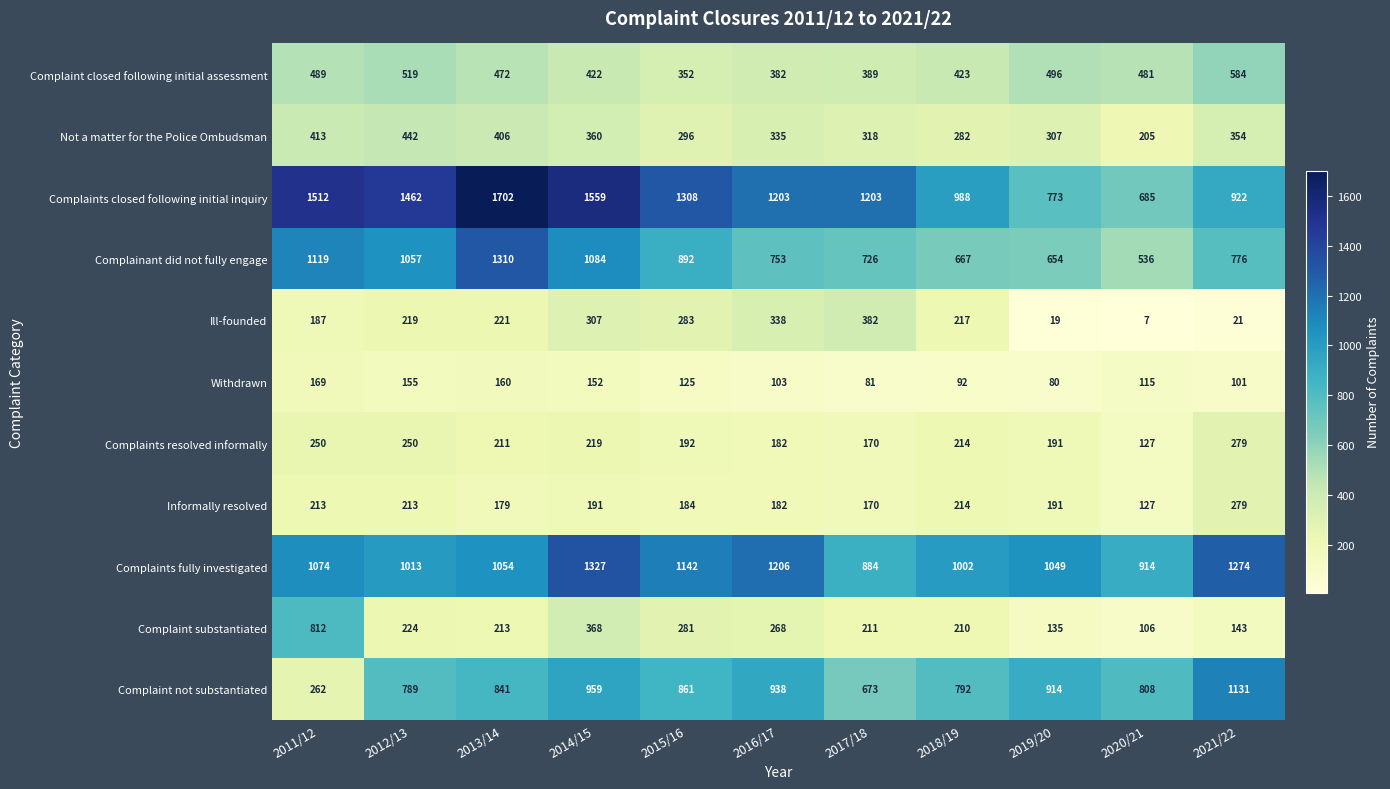

What is the sum of the Complaint closed following initial assessment values at 2014/15 and 2015/16?

774